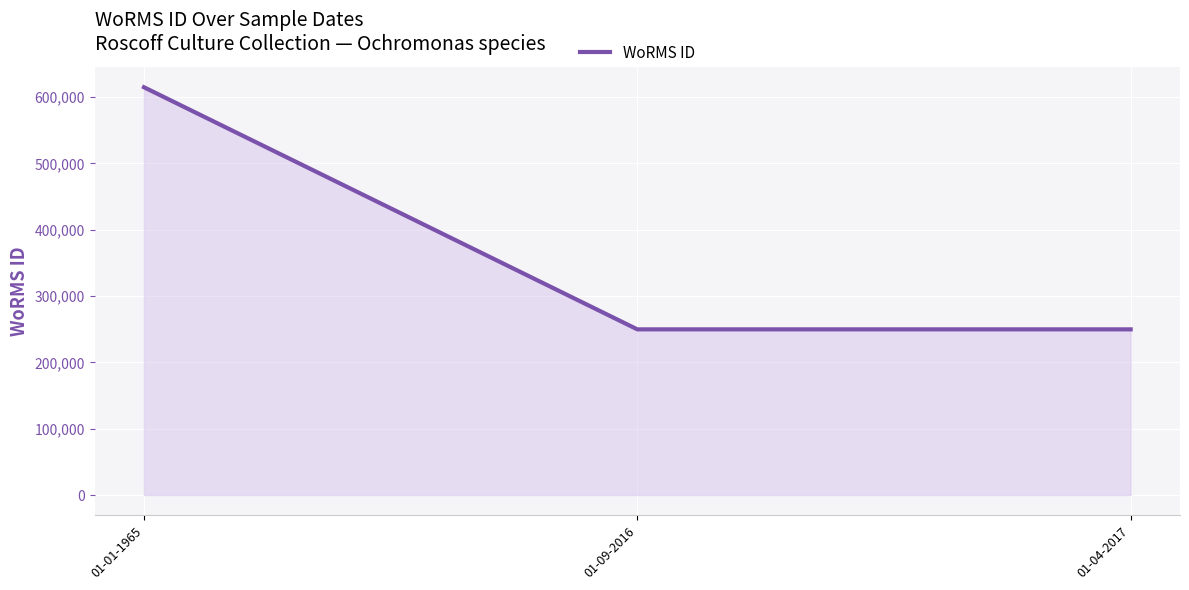

Is it true that the value at 01-09-2016 is 75518?

False